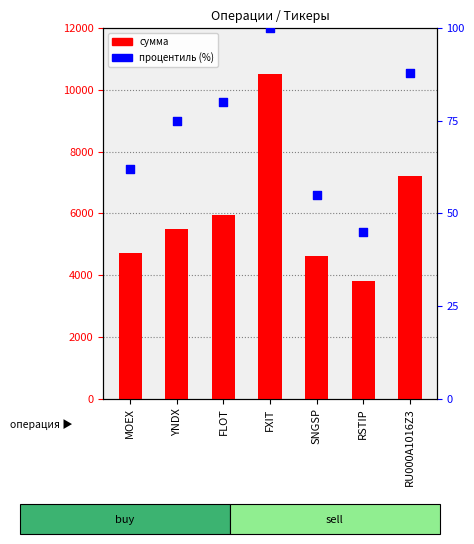

What is the total value across all series at SNGSP?

4666.0